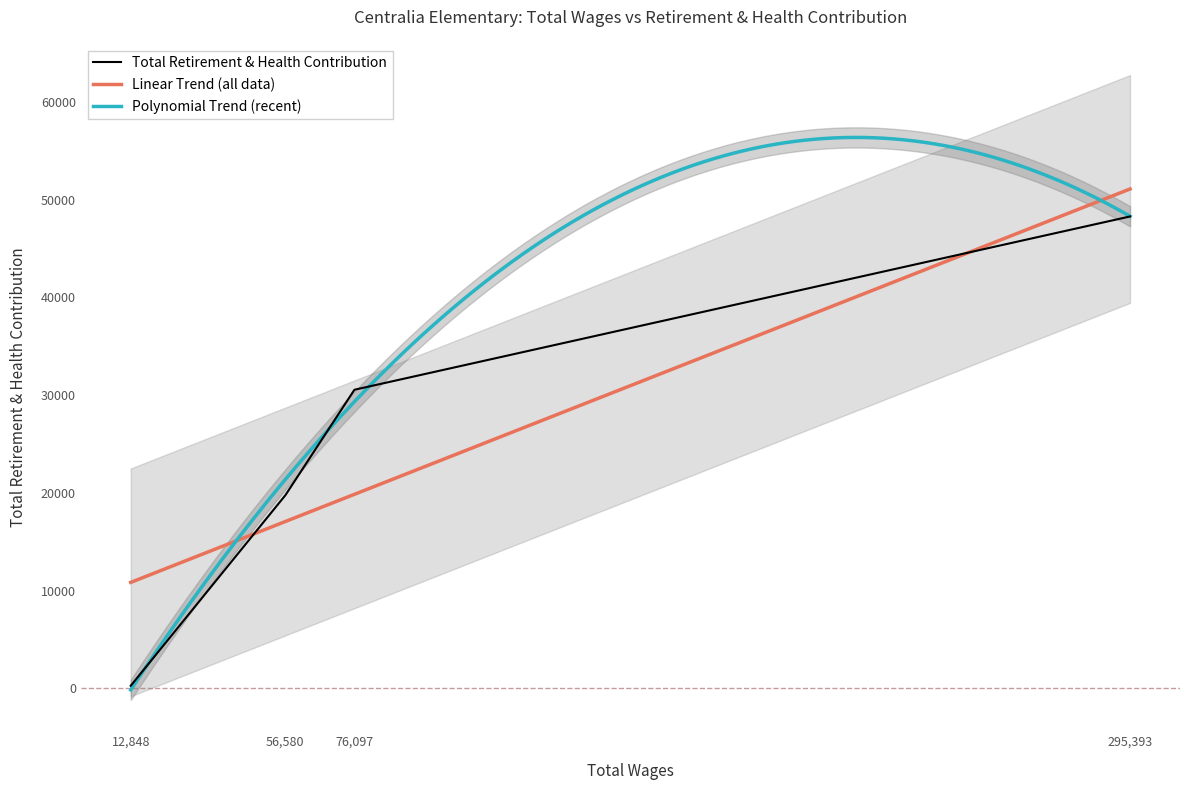

At which label is Total Retirement & Health Contribution closest to 24272?

56,580